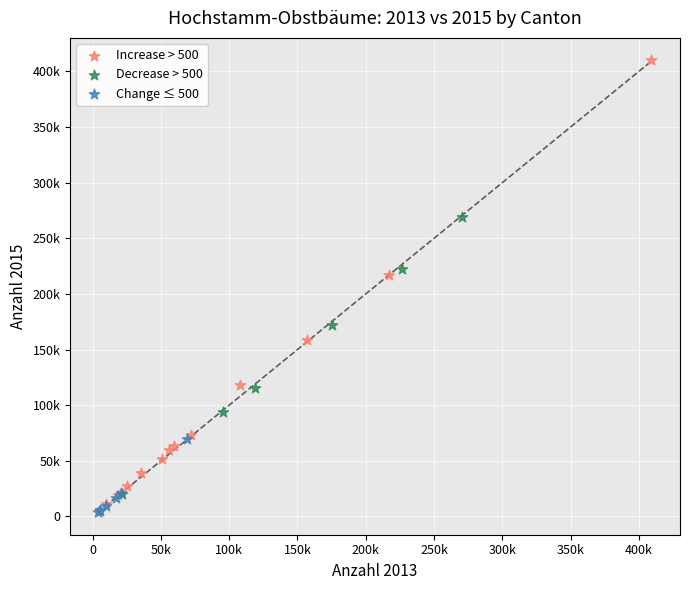

Which series reaches the minimum Y coordinate?

Change ≤ 500